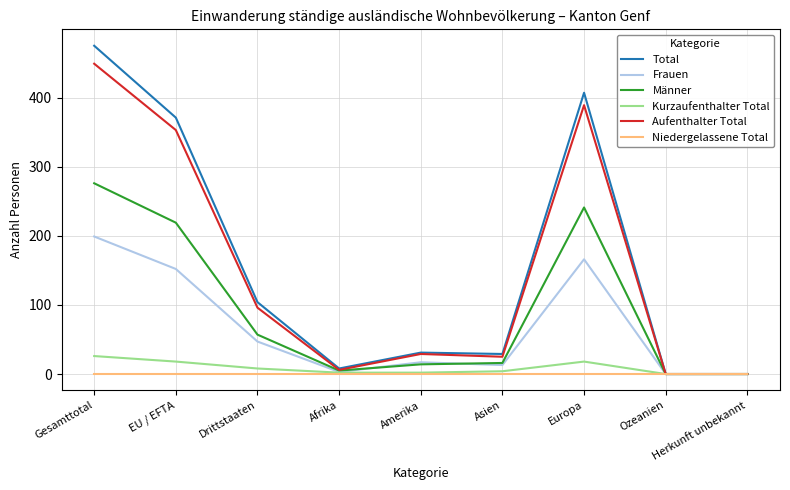

List the series in order of their peak value, lowest first.

Niedergelassene Total, Kurzaufenthalter Total, Frauen, Männer, Aufenthalter Total, Total